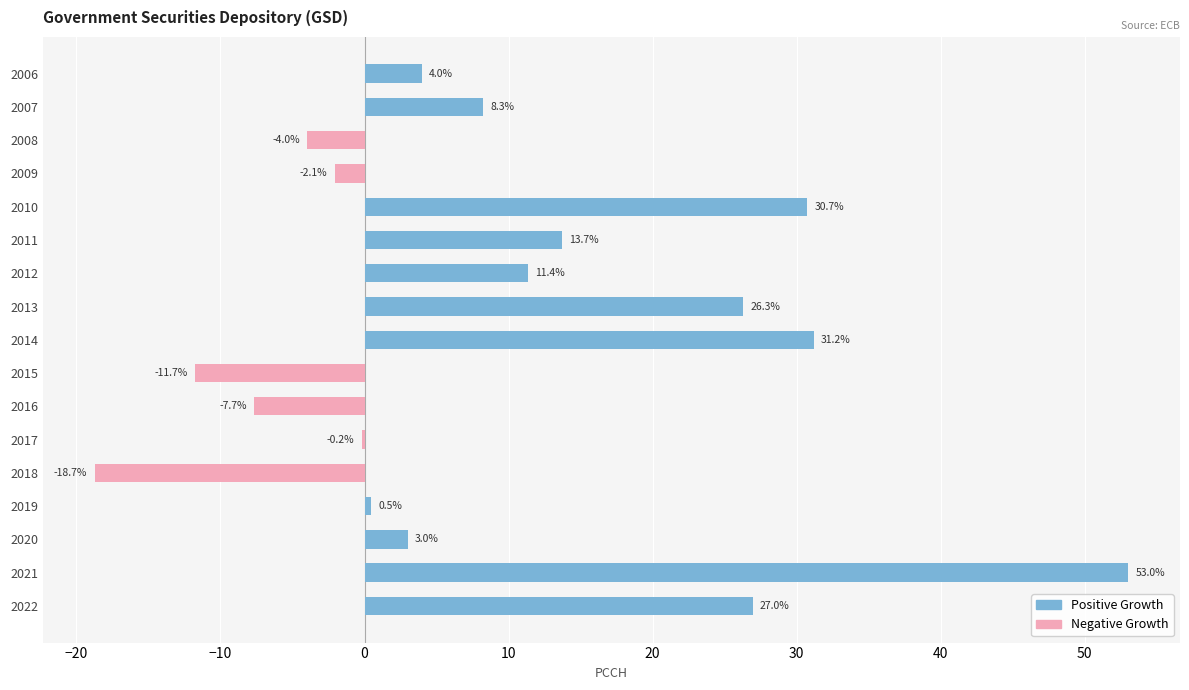

What is the sum of the values at 2019 and 2012?

11.8